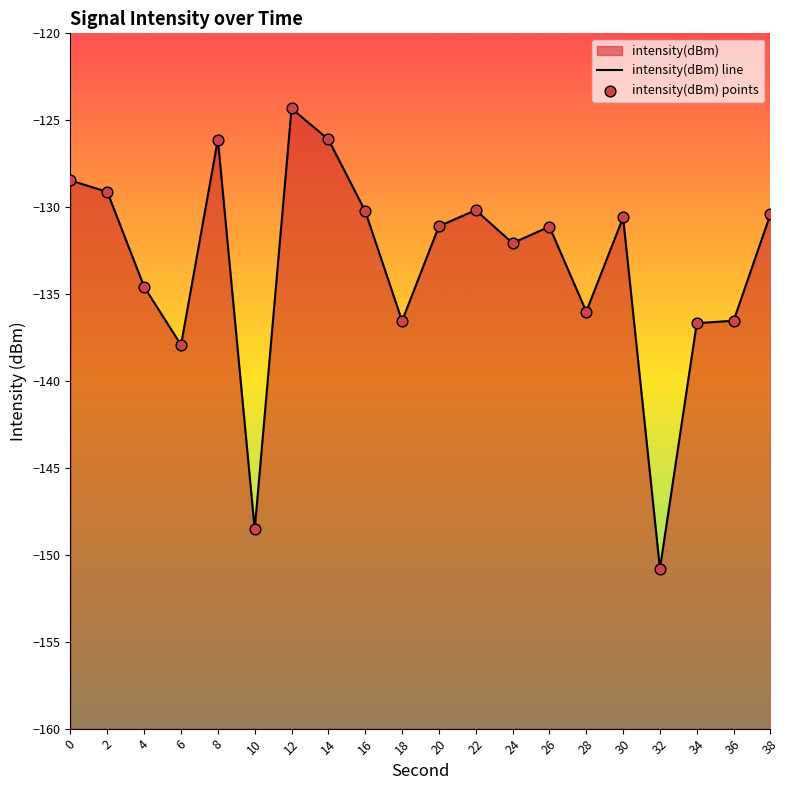

Which series has the largest total across all categories?

intensity(dBm) line